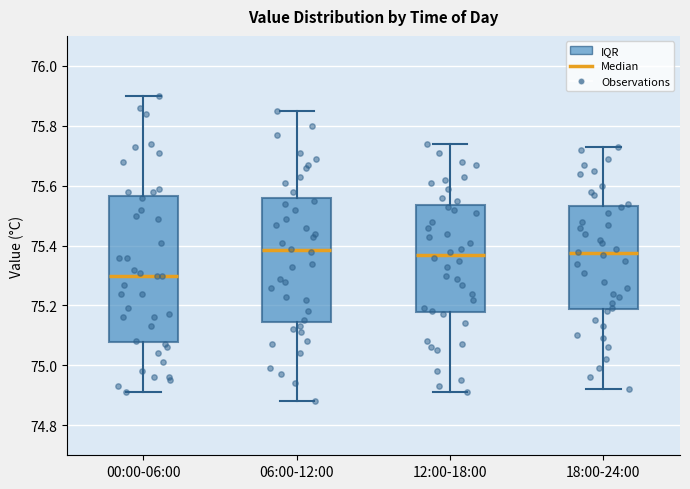

Where does the median line of the box for 00:00-06:00 sit on the y-axis? The values are not printed on the chart, so give them approximately, as read against the axis.

75.30